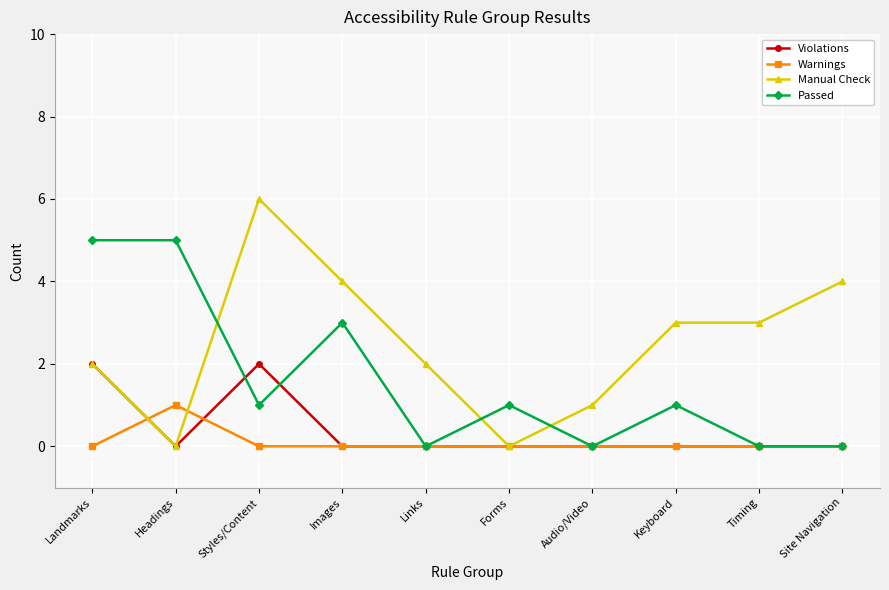

The value of Violations at Forms is -1. True or false?

False